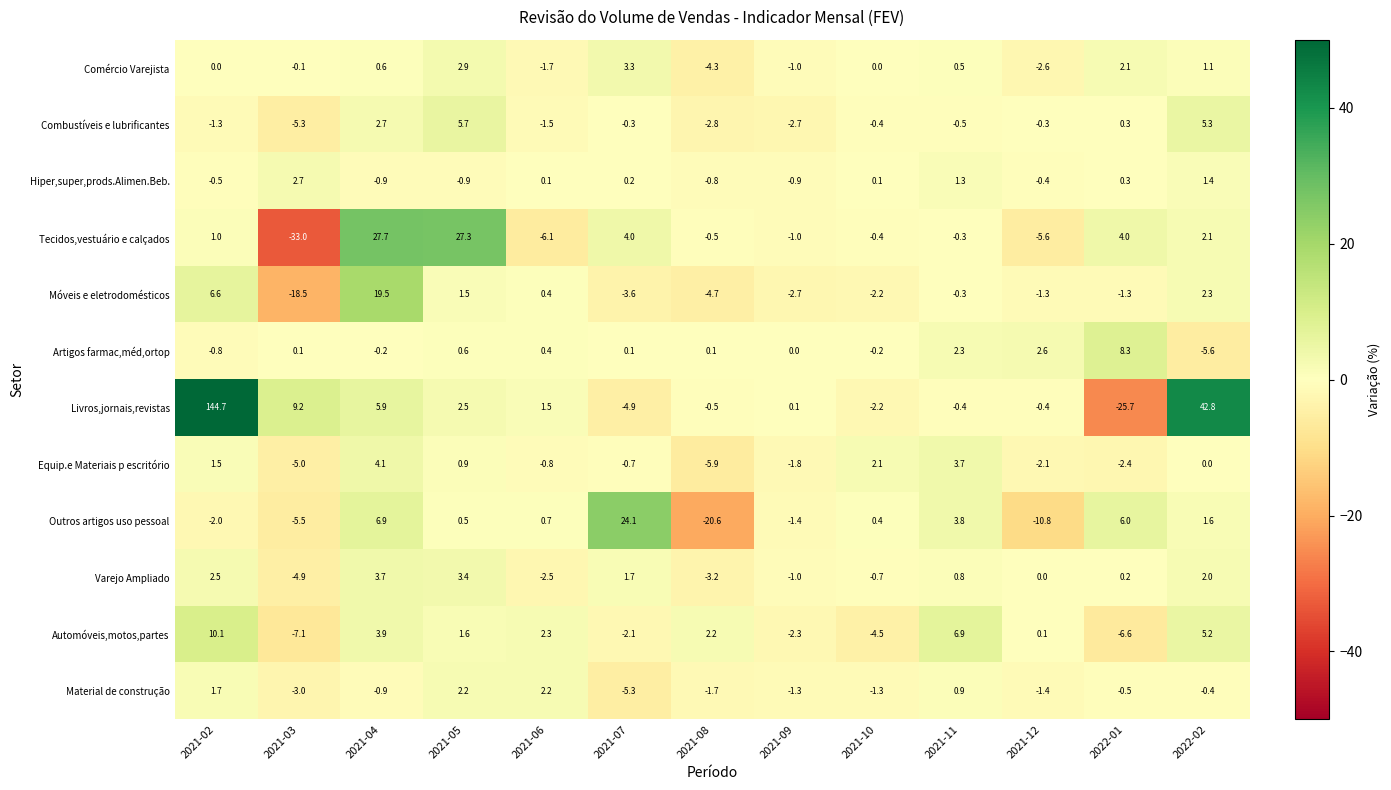

Read the Equip.e Materiais p escritório value at 2021-11.

3.7